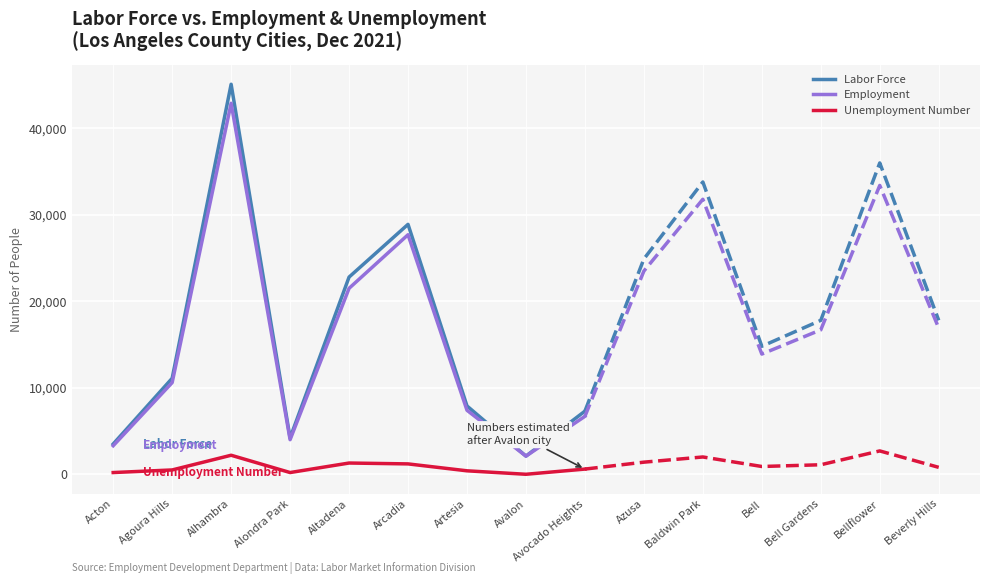

What is the highest value of the Employment series?

42900